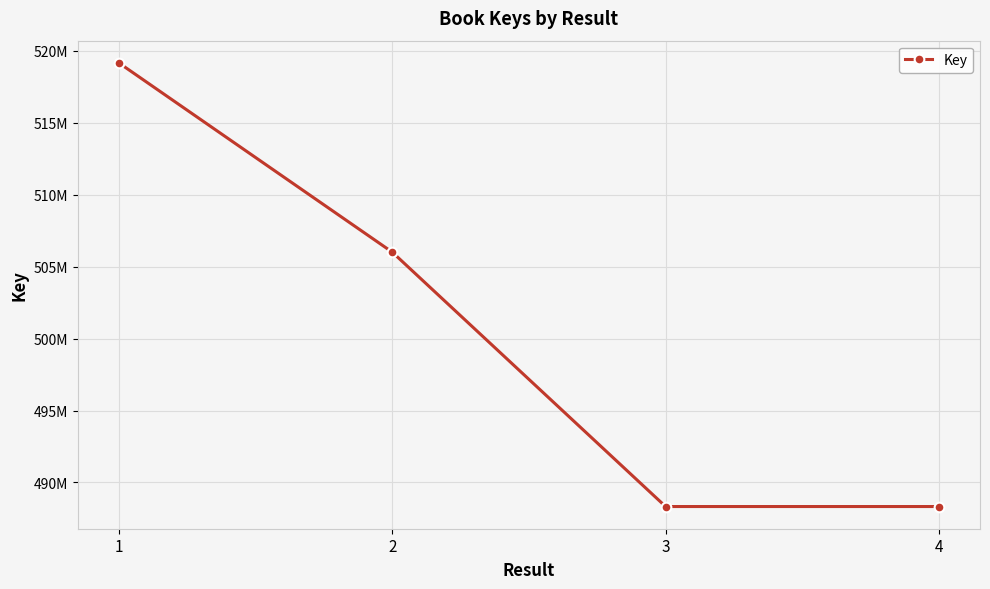

True or false: the data has more than 2 interior local peaks.

False